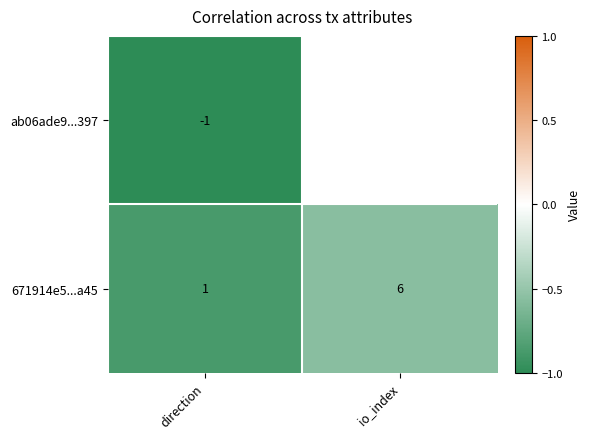

Rank the series at direction from highest to lowest value.

671914e5...a45, ab06ade9...397